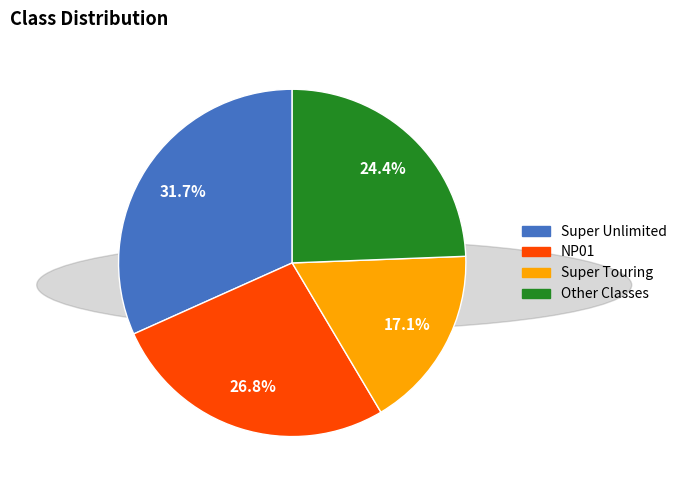

To the nearest percent, what is the average slice percentage?

25%